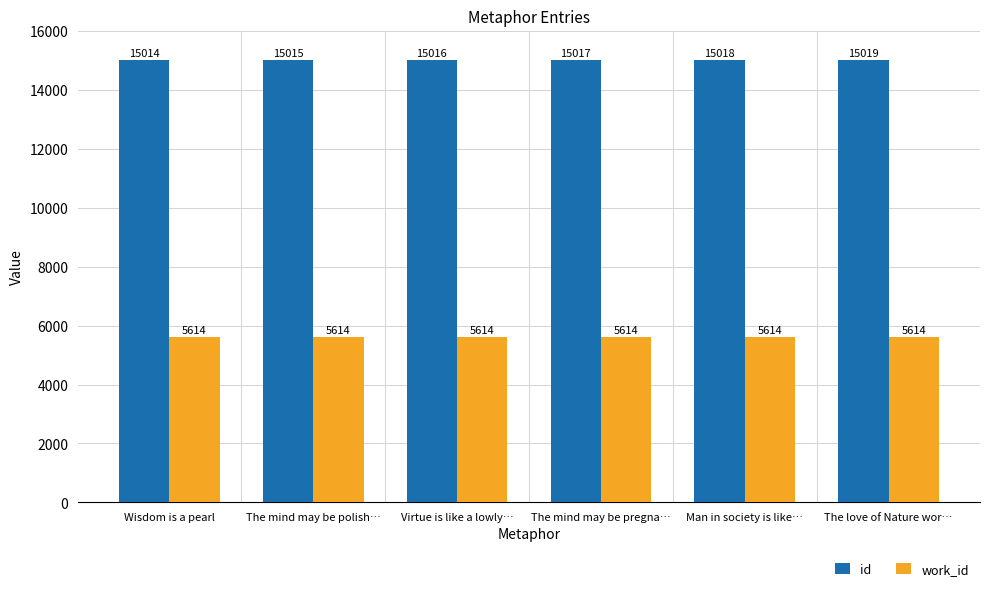

Reading right to left, extract all data points from this chart.

id: 15019	15018	15017	15016	15015	15014
work_id: 5614	5614	5614	5614	5614	5614